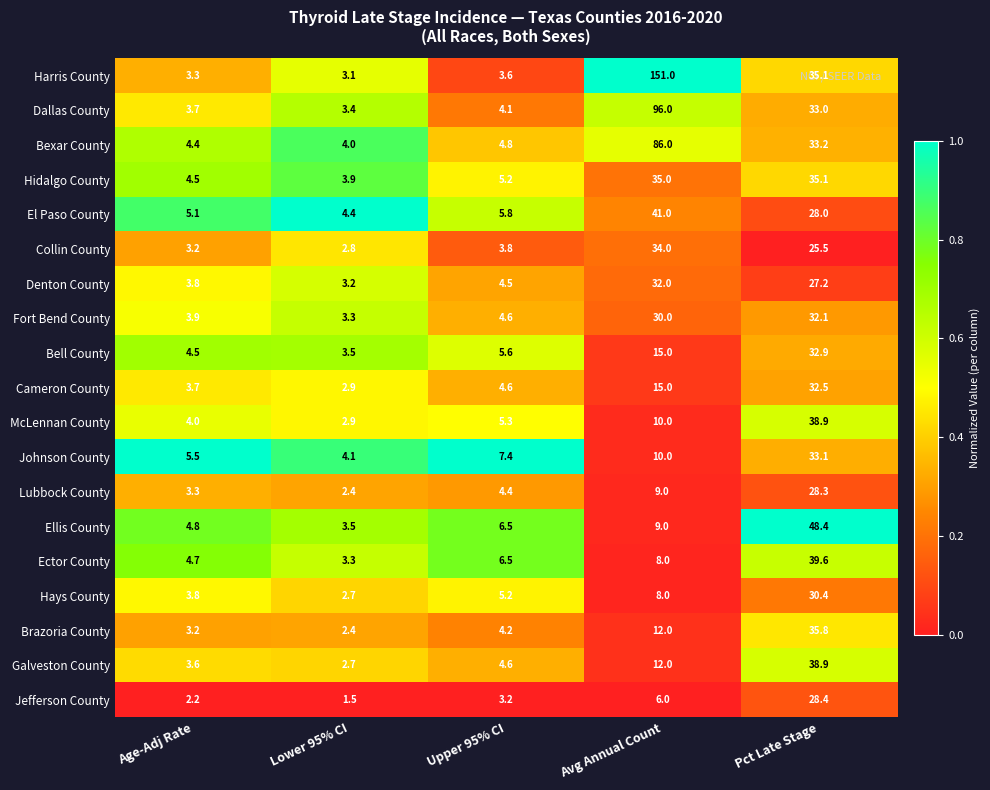

At which category is the sum across all series the highest?

Pct Late Stage